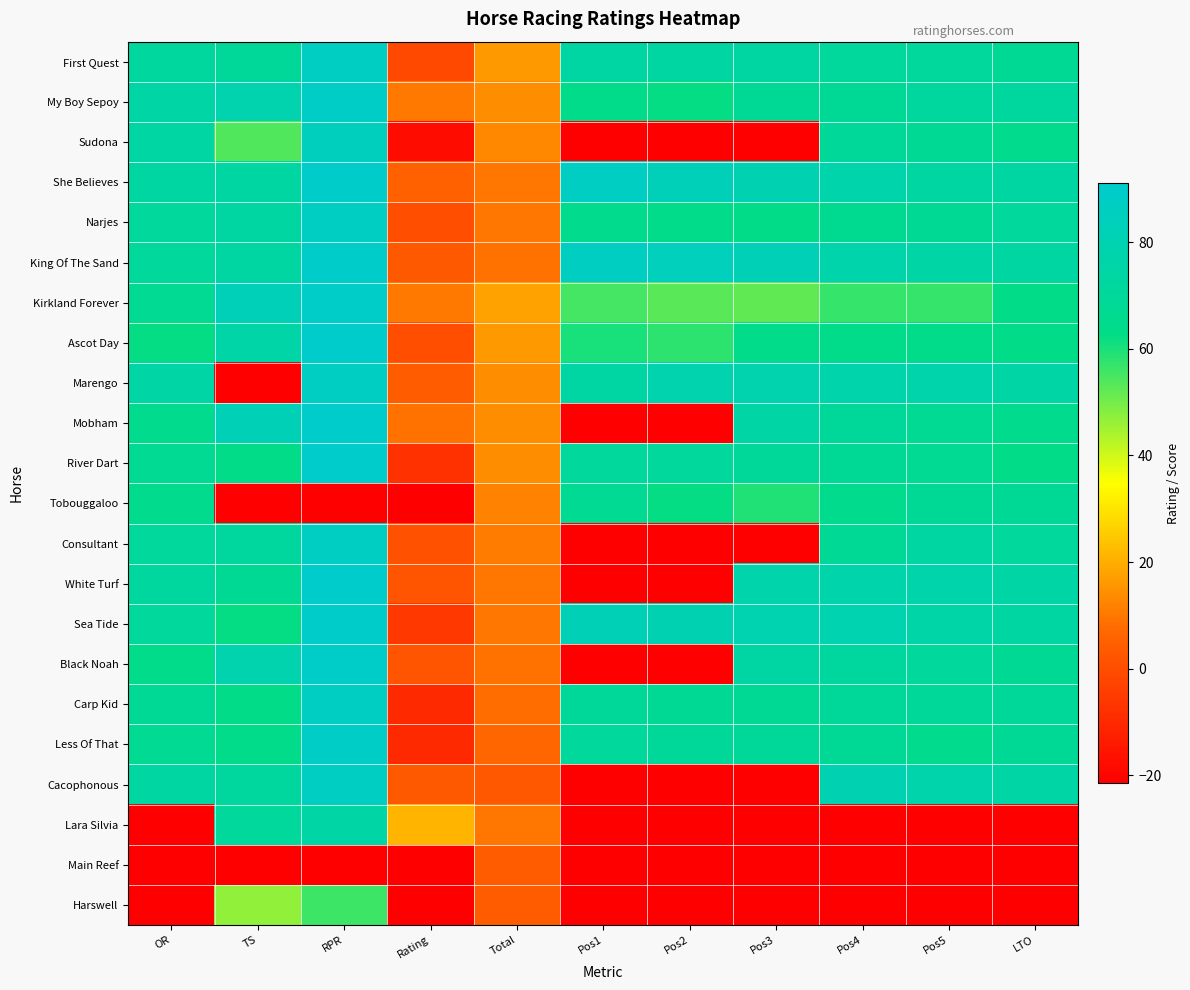

Which series changed the most between Pos4 and LTO?

Kirkland Forever